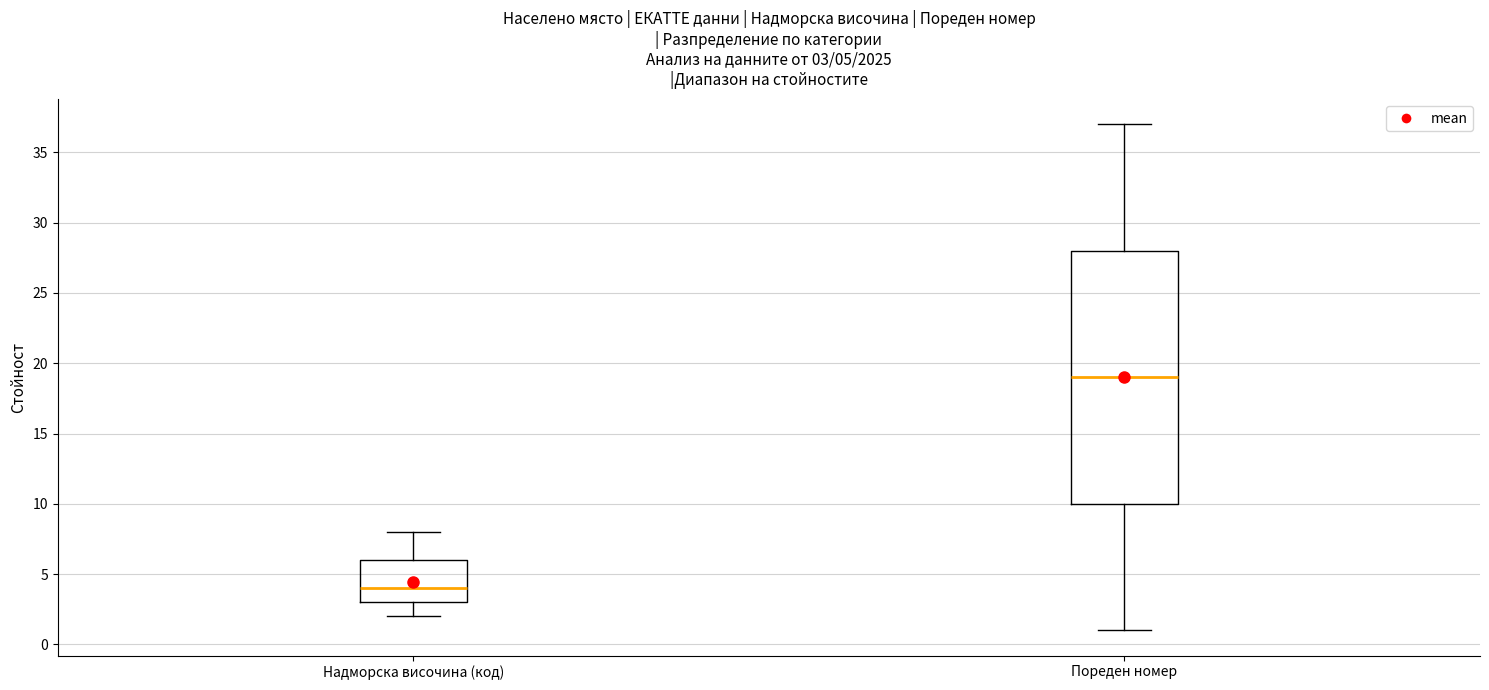

Which box has the lowest median line?

Надморска височина (код)